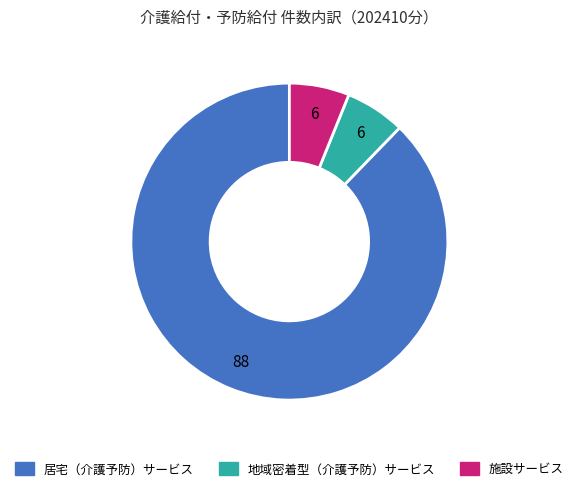

Is it true that 居宅（介護予防）サービス is 99% of the pie?

False